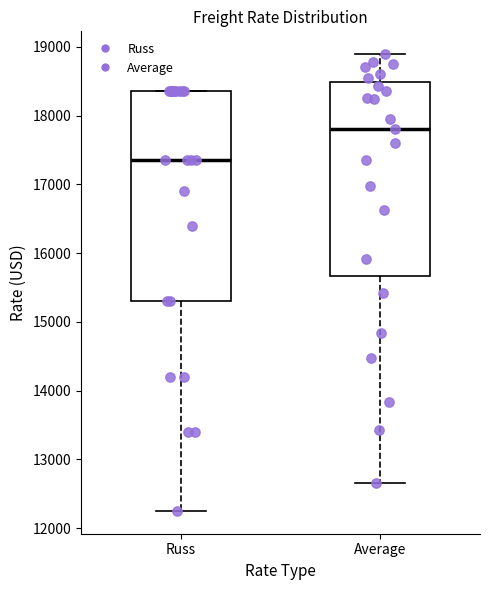

Where does the upper whisker of the box for Average end on the y-axis? The values are not printed on the chart, so give them approximately, as read against the axis.

18900